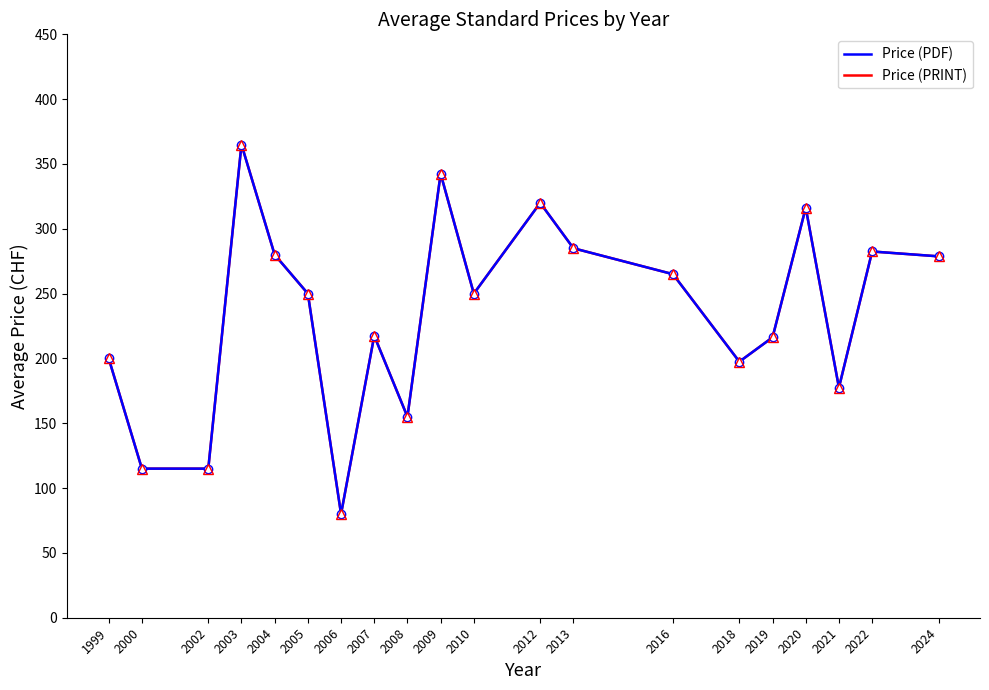

At 2000, list the series in order from largest to smallest.

Price (PDF), Price (PRINT)